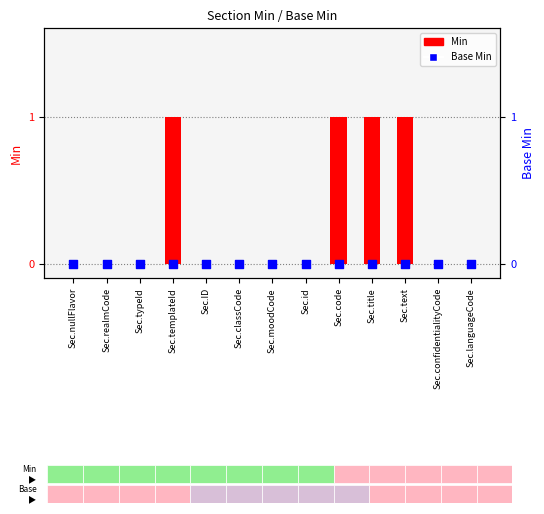

Which series has the largest total across all categories?

Min